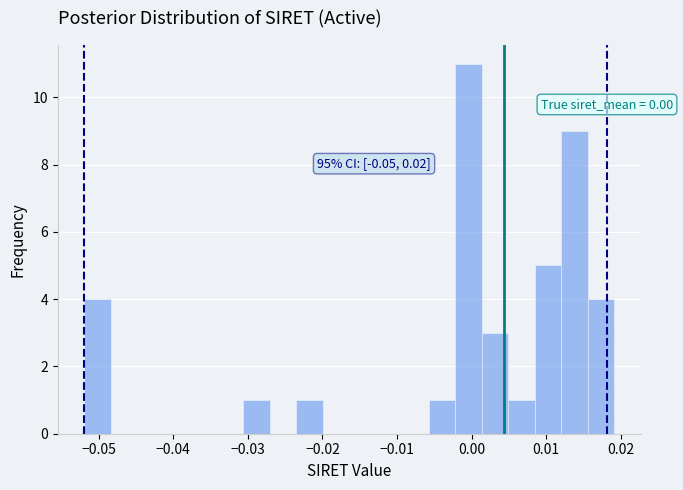

Around what value on the x-axis is the tallest bar? Give the approximate position of its centre, as read against the axis.

0.000